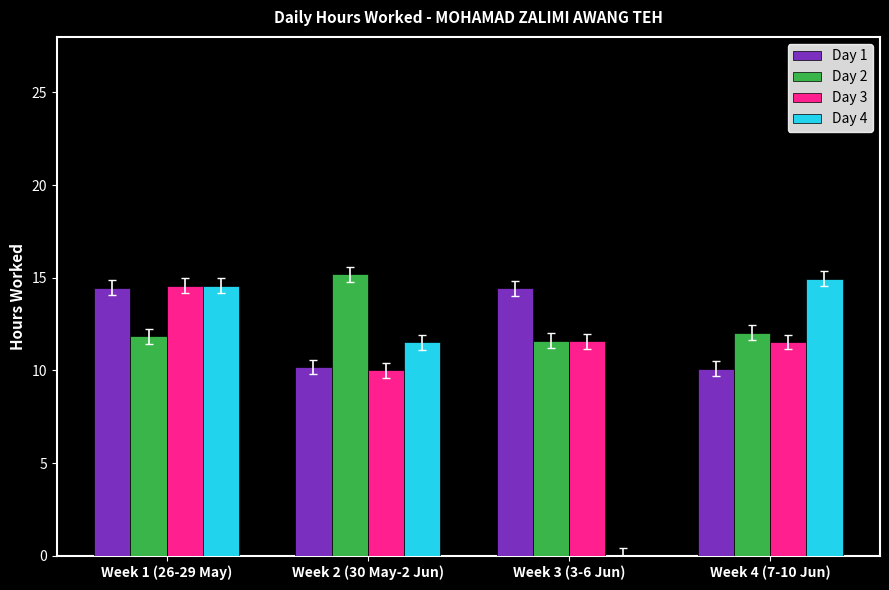

Which series has the largest range (max minus min)?

Day 4